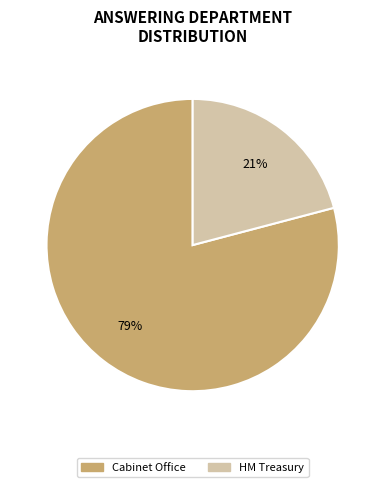

Is the sum of Cabinet Office and HM Treasury greater than half?

Yes